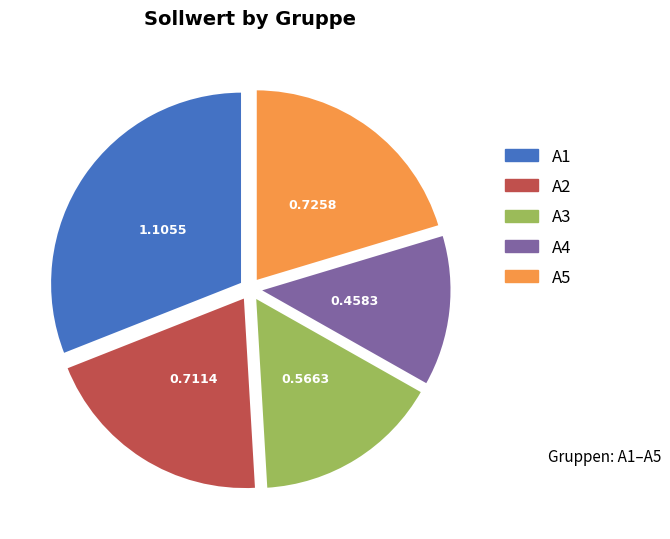

Does any single category account for the majority?

No